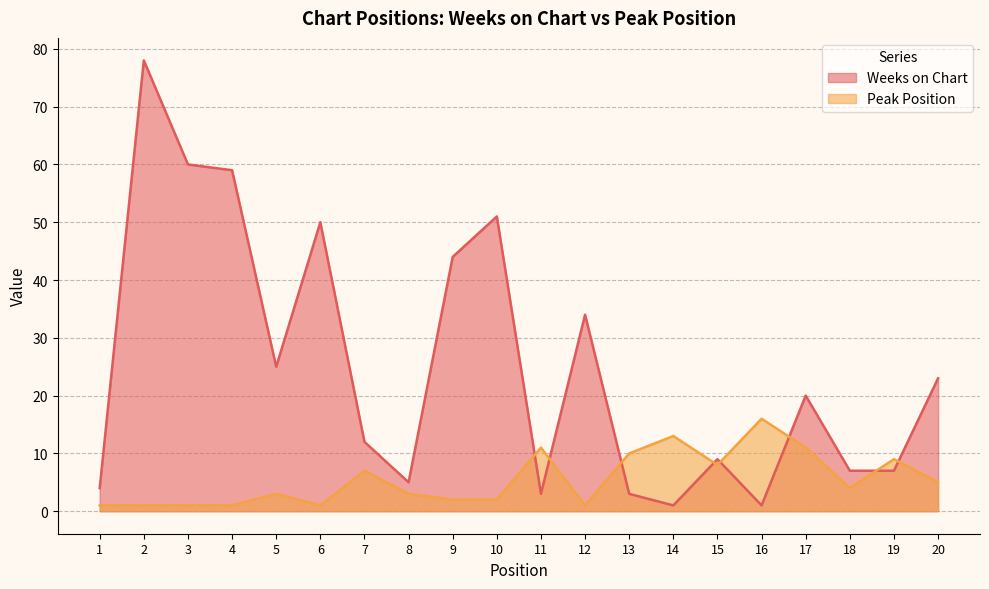

Count the number of categories in the chart.

20